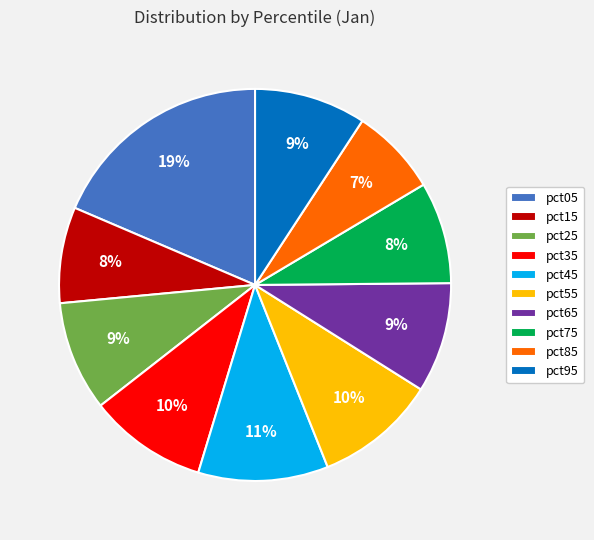

True or false: pct35 accounts for 15% of the total.

False